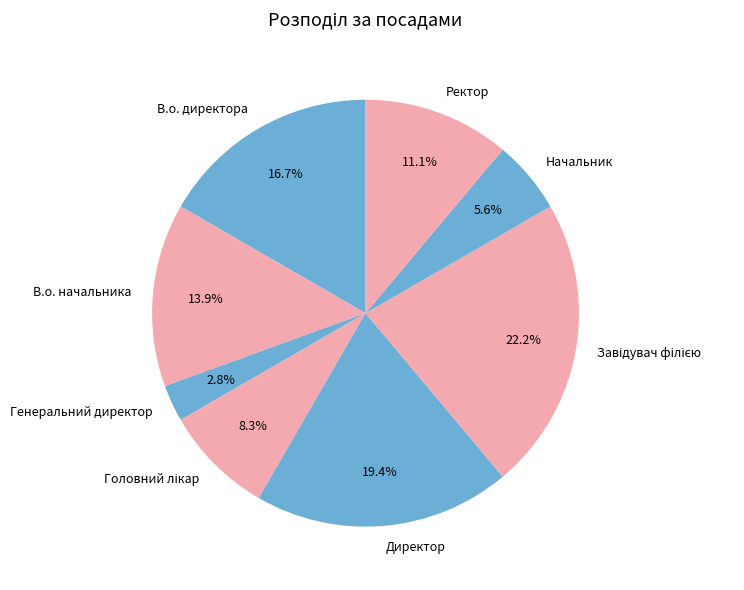

Which category has the smallest portion of the pie?

Генеральний директор